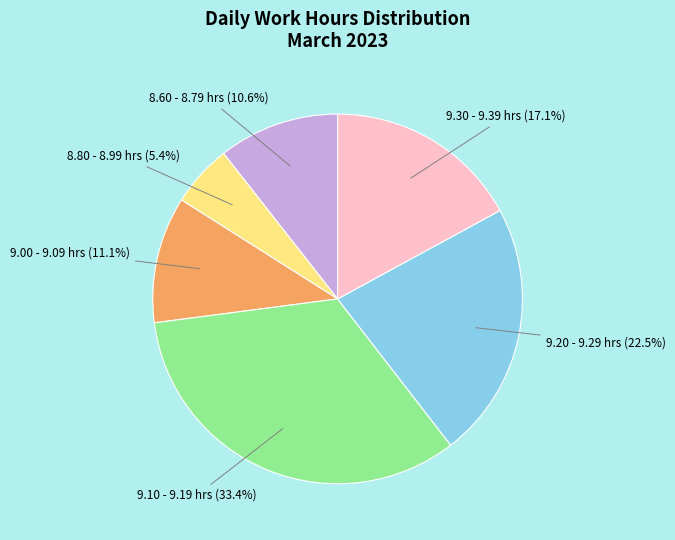

Is there any slice that represents more than half of the pie?

No